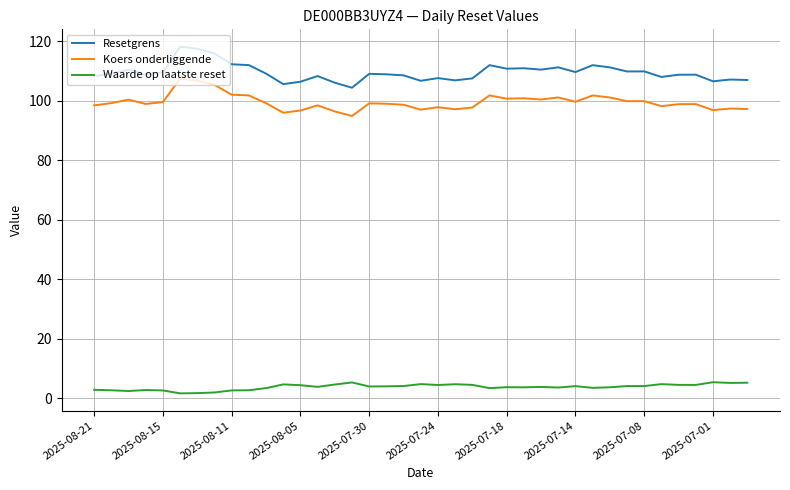

What is the maximum value for Resetgrens?

118.1